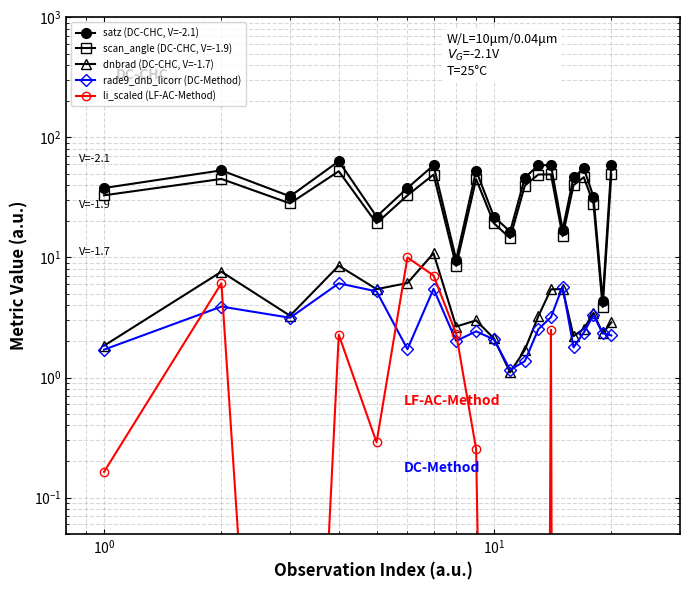

True or false: satz (DC-CHC, V=-2.1) and scan_angle (DC-CHC, V=-1.9) intersect in this chart.

False